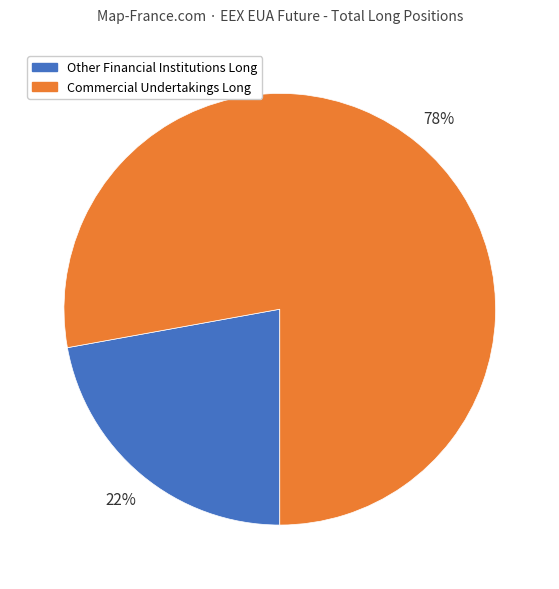

To the nearest percent, what is the average slice percentage?

50%